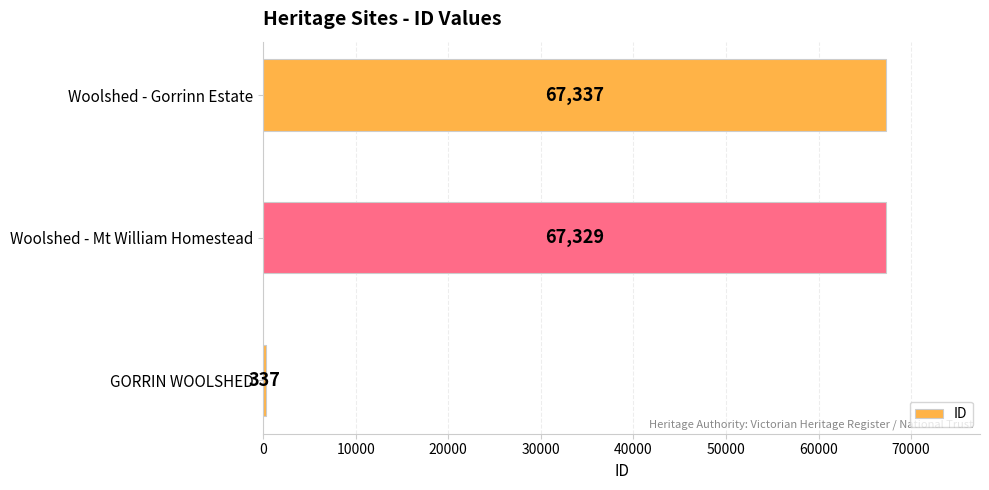

Reading top to bottom, transcribe all the data shown in this chart.

67337	67329	337